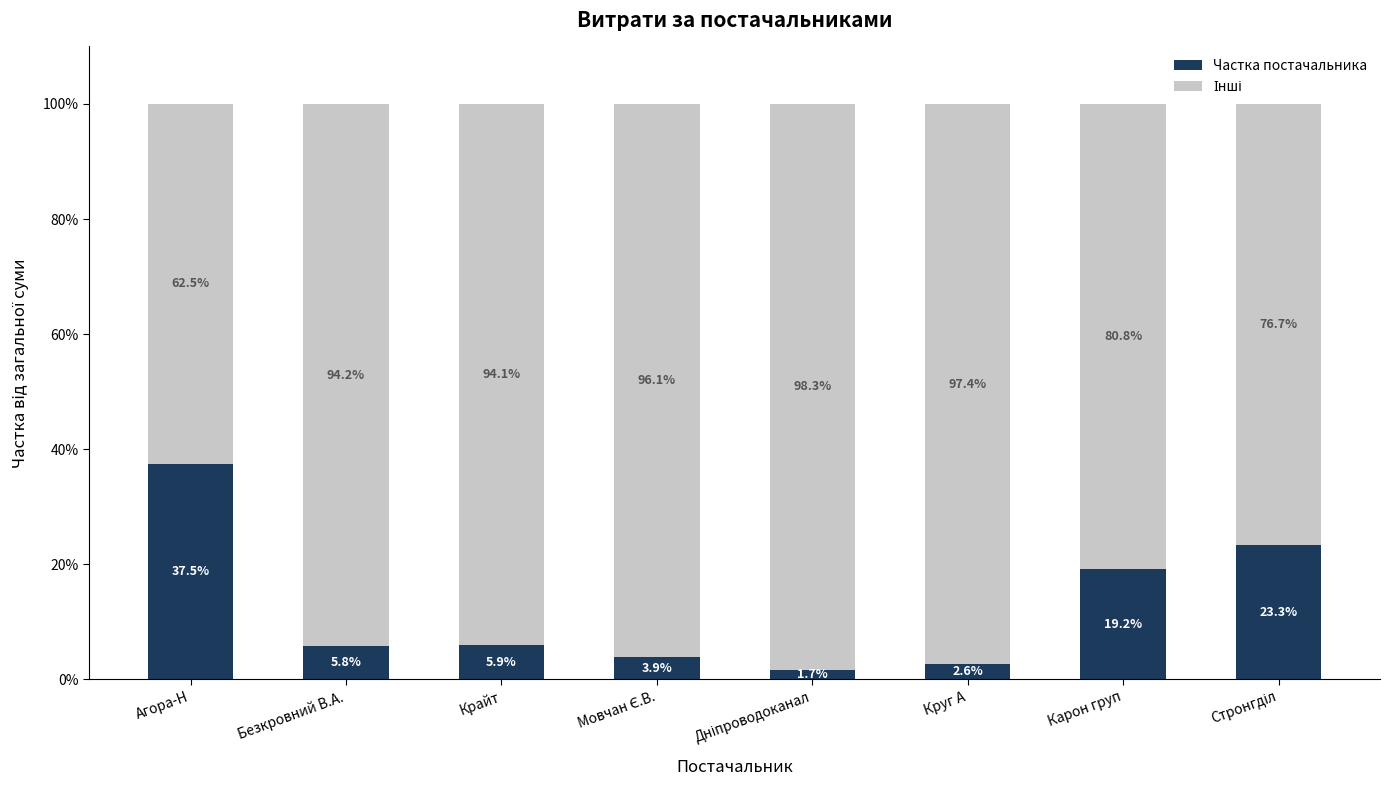

The Частка постачальника series shows 21.6 at Агора-Н. True or false?

False